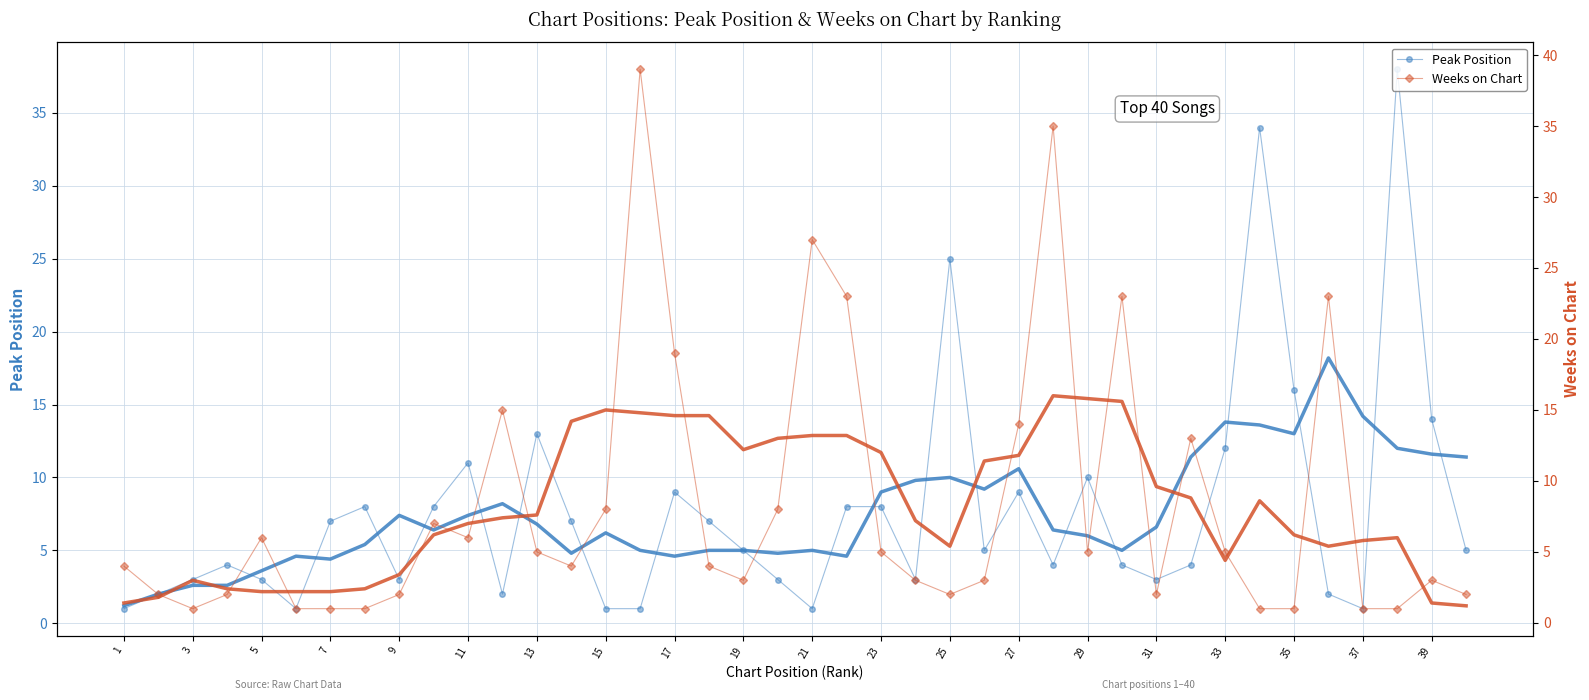

True or false: Peak Position has more than 2 points higher than both neighbors.

True